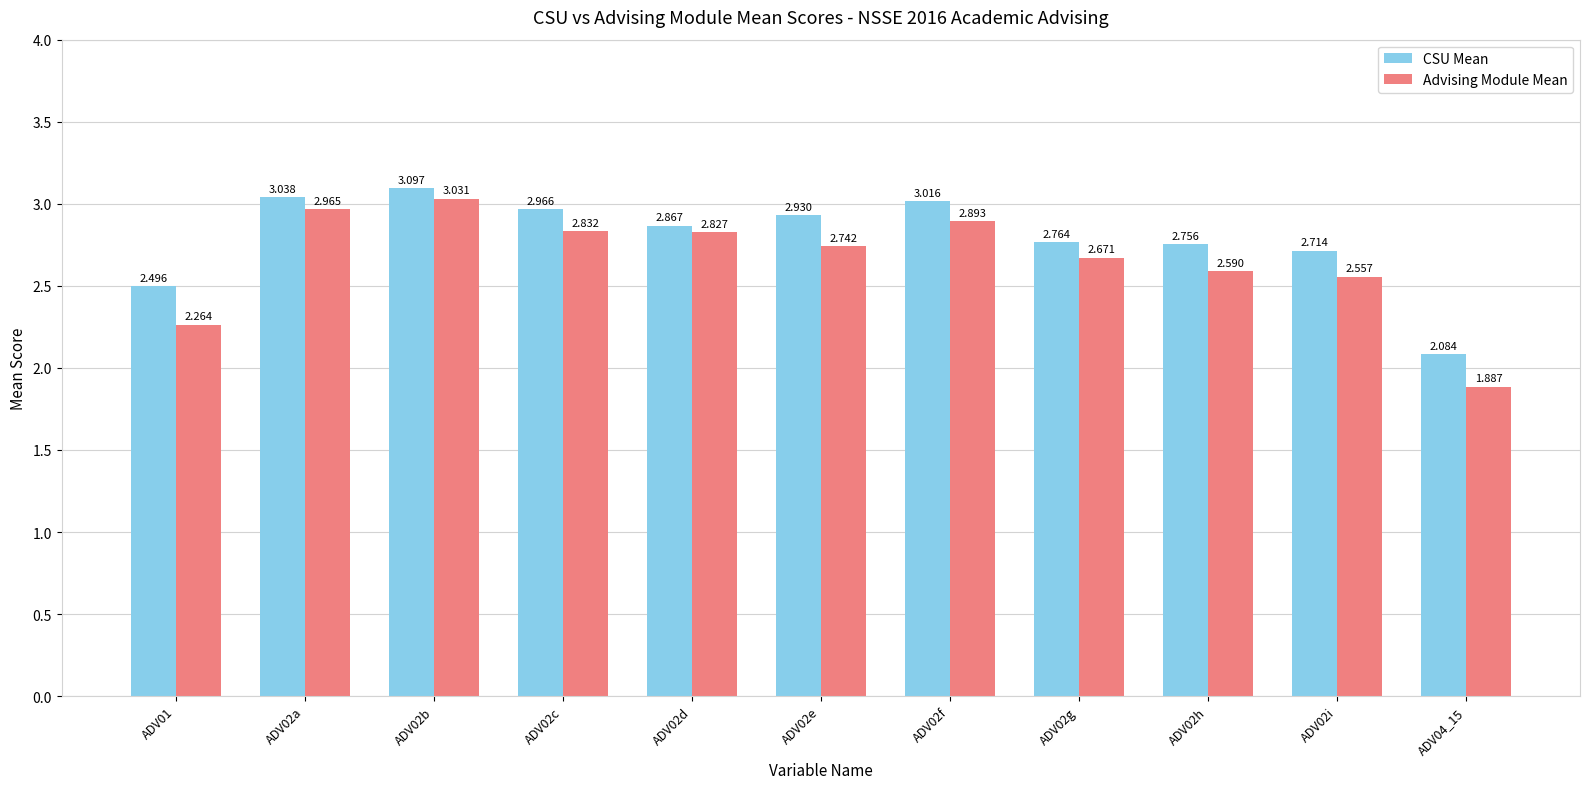

Rank the series at ADV02f from lowest to highest value.

Advising Module Mean, CSU Mean